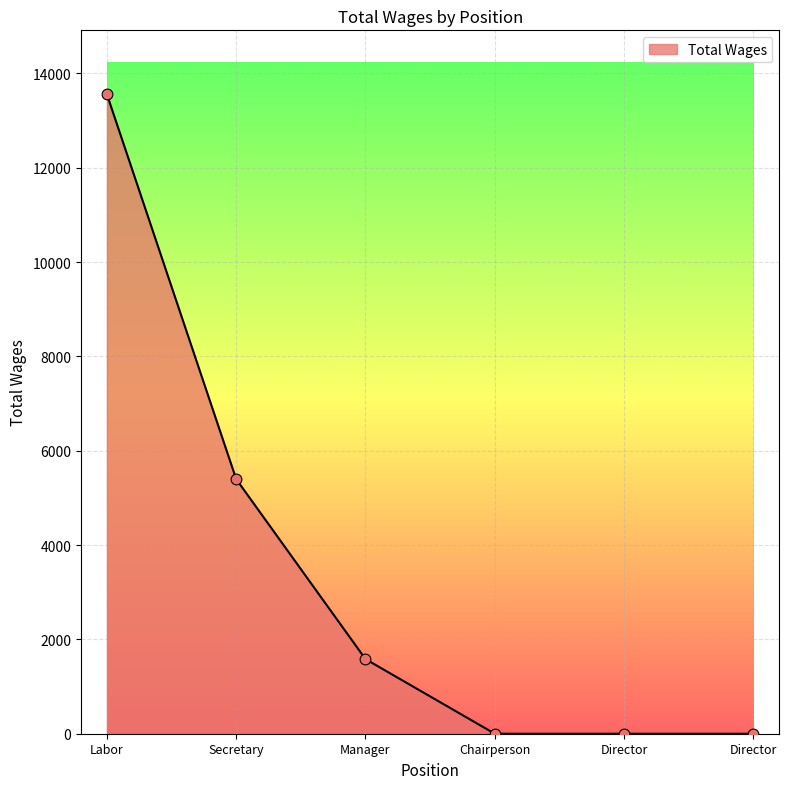

How many values are below 1582?

3